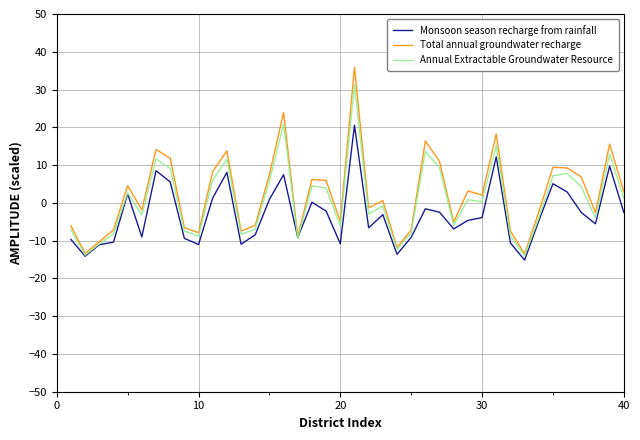

What is the minimum value shown in the chart?

-15.2